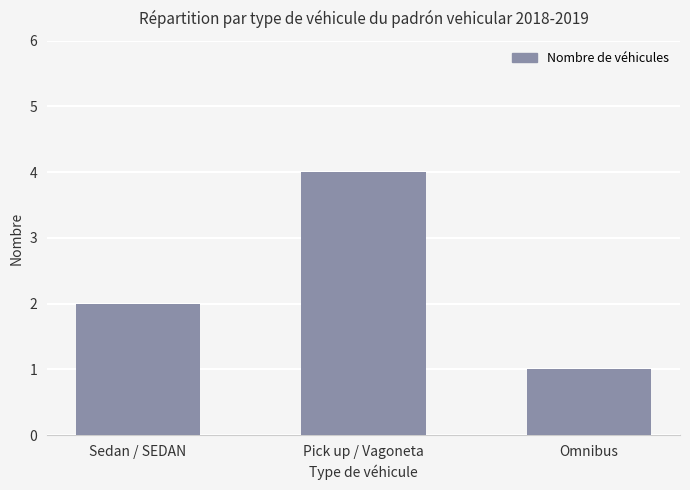

Are the bars grouped side by side (vs. stacked)?

No